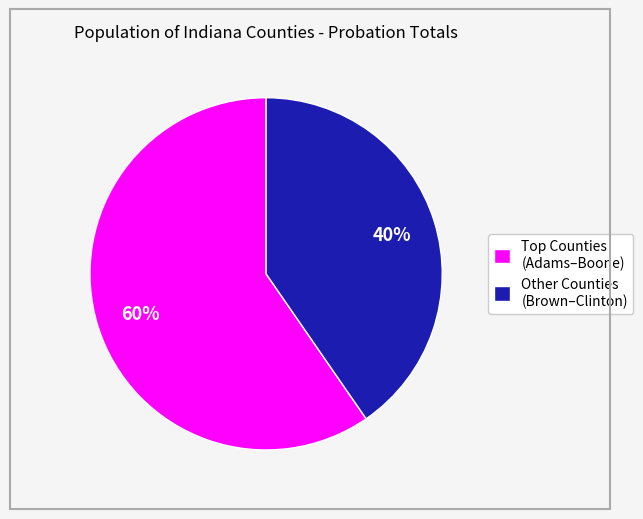

Is it true that Other Counties (Brown–Clinton) is 40% of the pie?

True